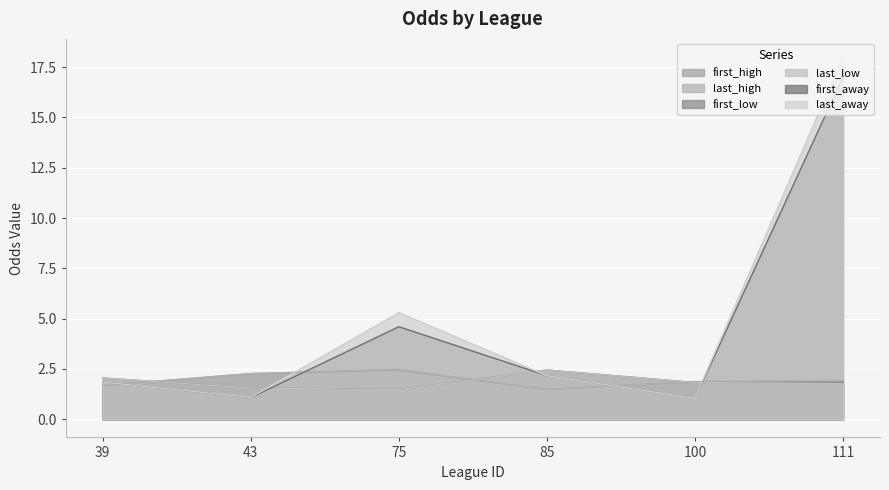

Which series has the largest range (max minus min)?

last_away